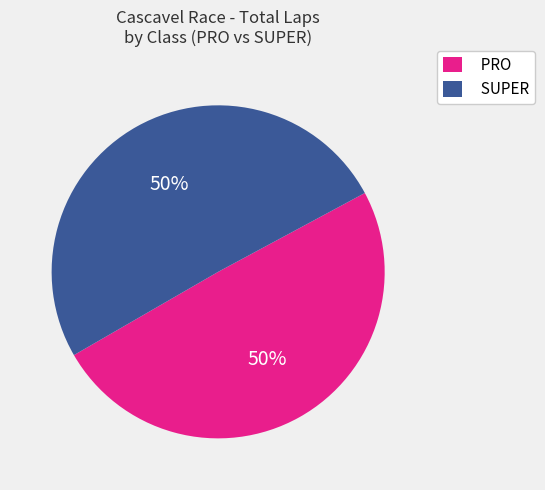

Combined, do SUPER and PRO account for over 50%?

Yes